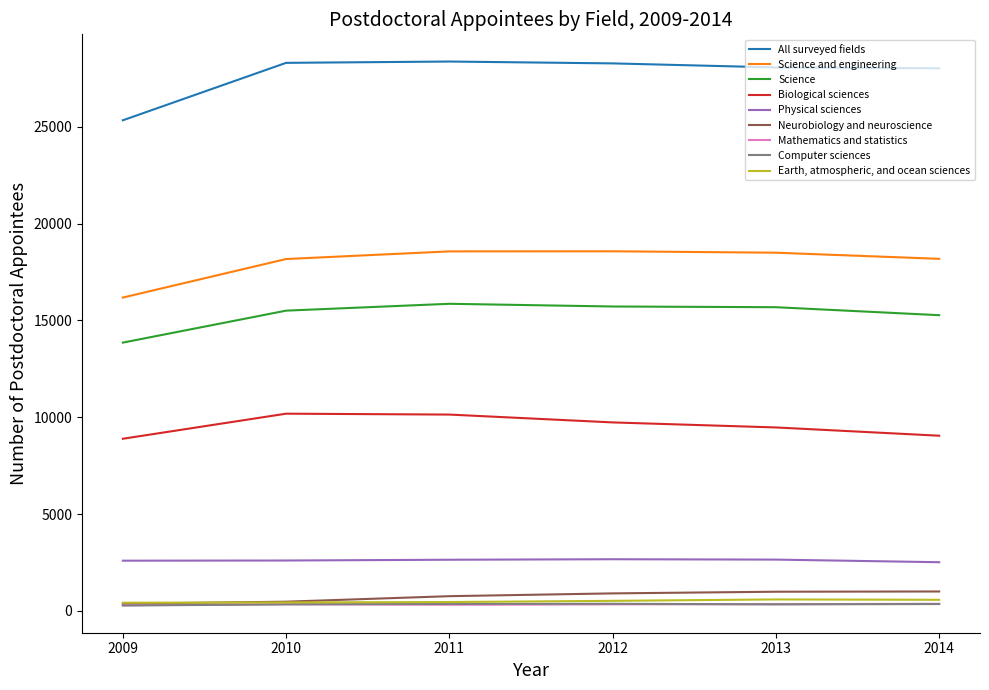

How many series are shown in this chart?

9